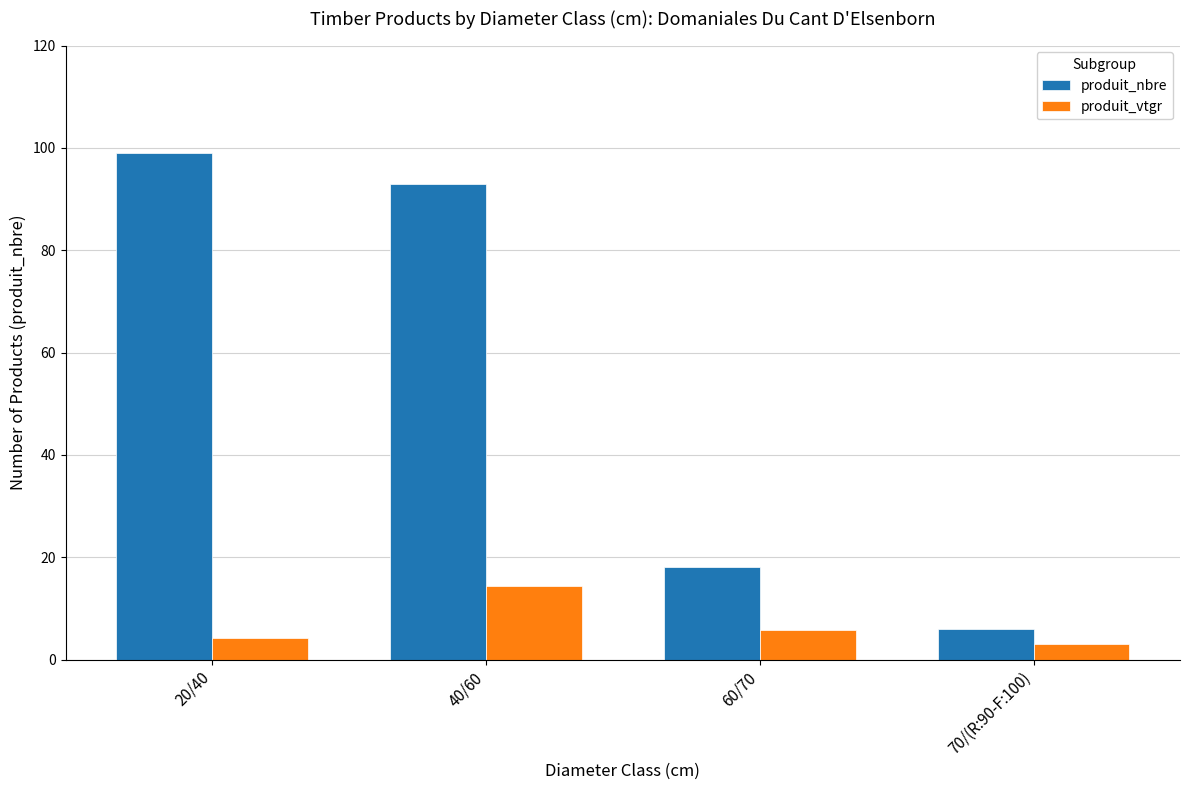

Read the produit_vtgr value at 70/(R:90-F:100).

3.1